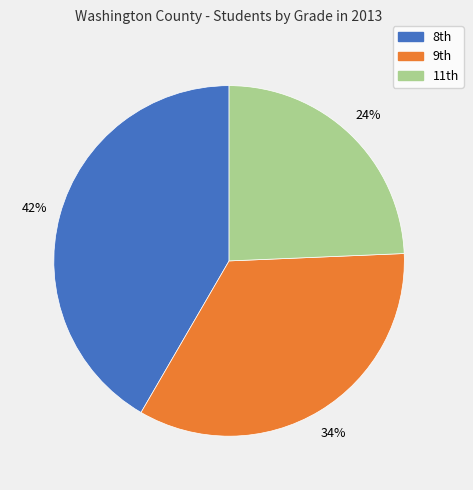

To the nearest percent, what is the average slice percentage?

33%